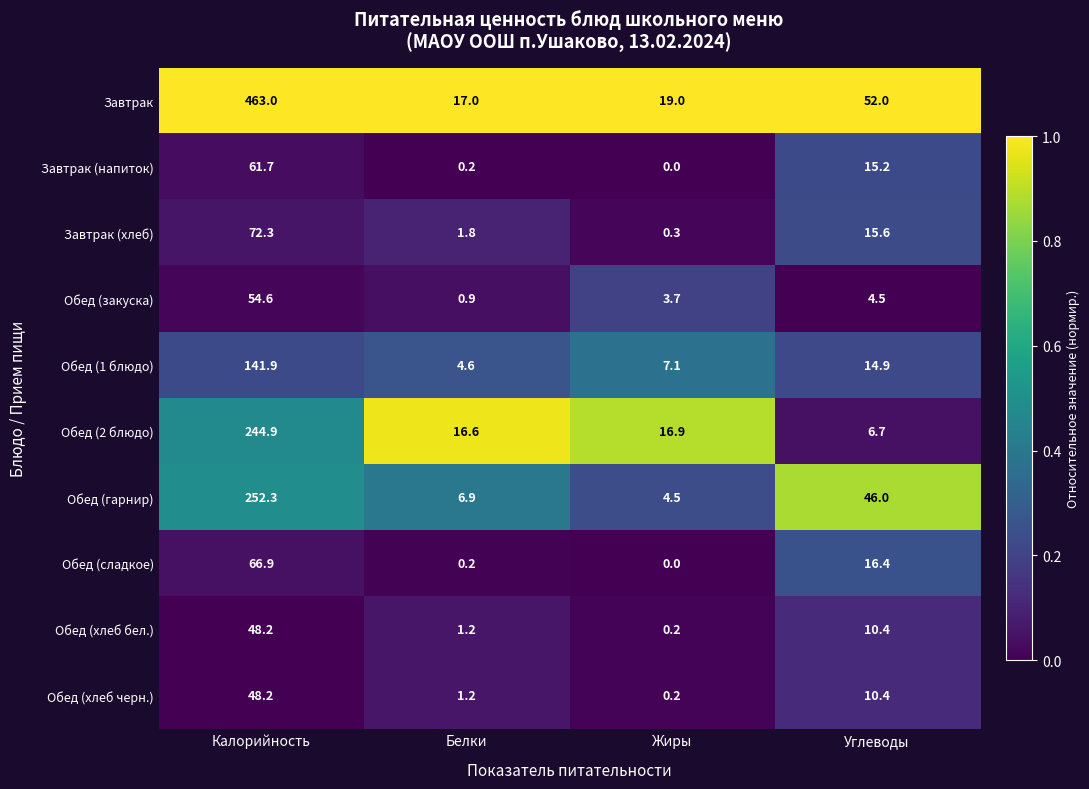

At which category does the chart reach its minimum across all series?

Жиры